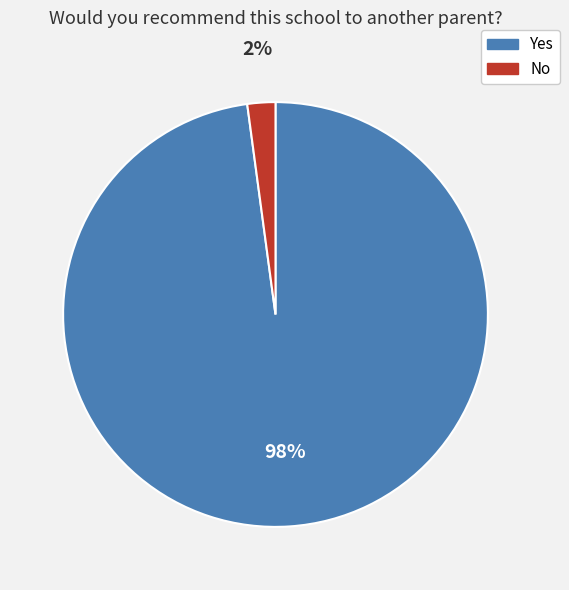

What percentage is the Yes slice, to the nearest percent?

98%